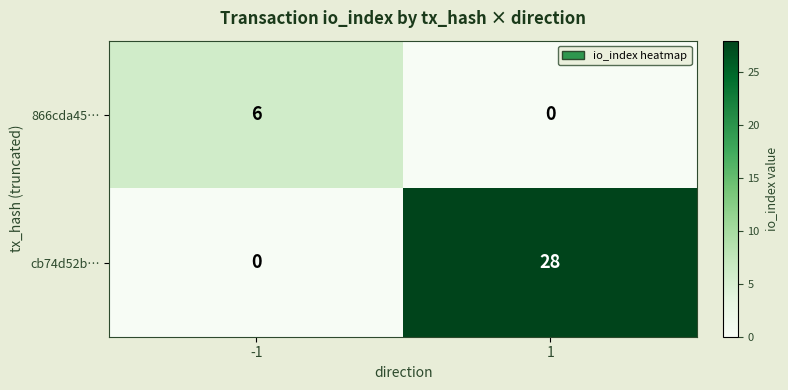

Reading left to right, list all the values displayed in this chart.

866cda45…: 6	0
cb74d52b…: 0	28